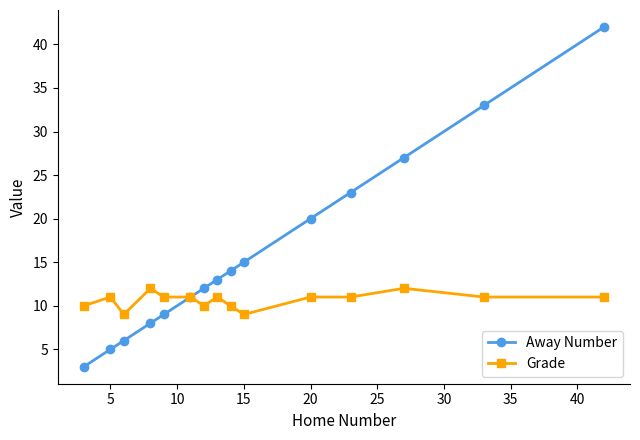

Which series has the widest spread of values?

Away Number